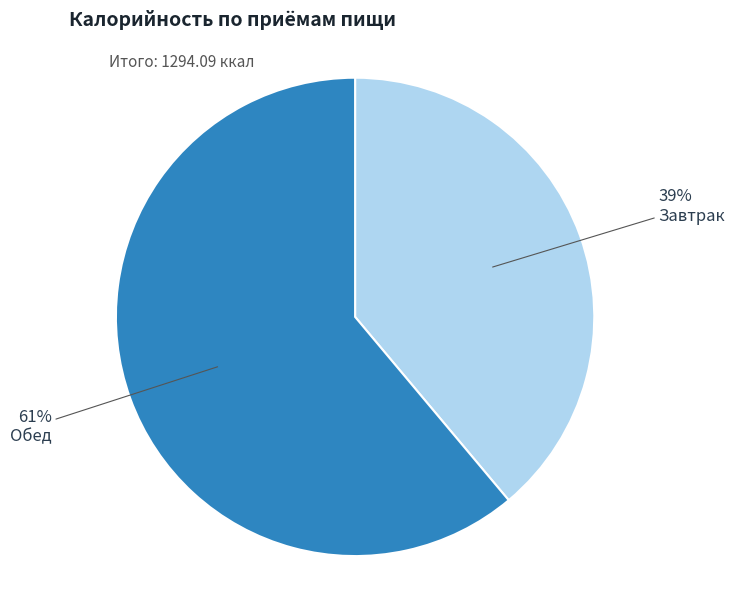

To the nearest percent, what is the difference between the largest and smallest slice percentages?

22%